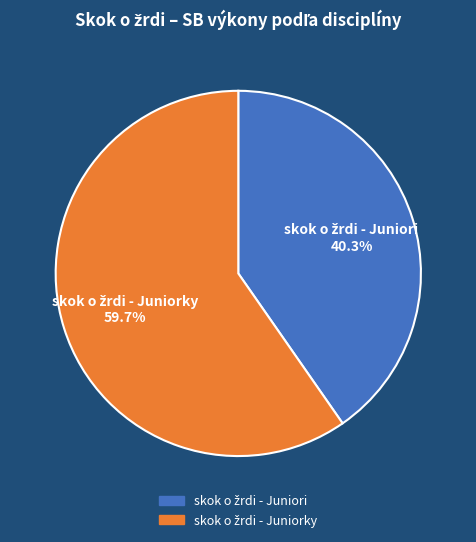

Is there any slice that represents more than half of the pie?

Yes